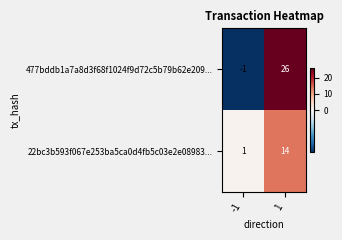

At which category does the chart reach its peak across all series?

1